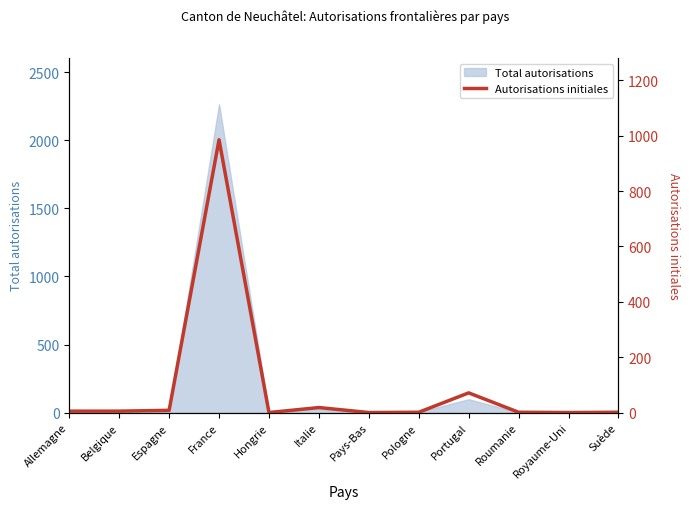

How many lines are shown in the chart?

1